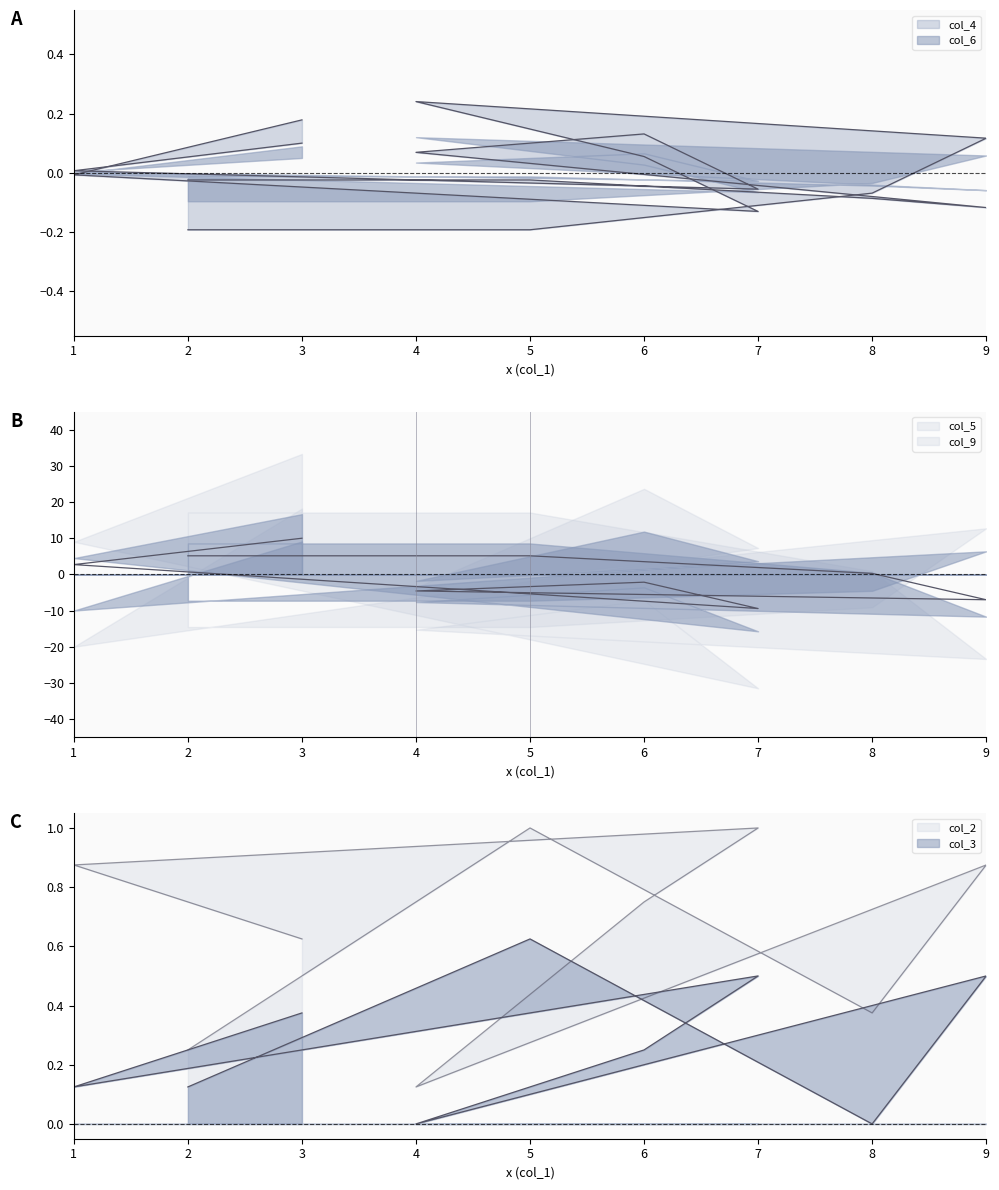

How many lines are shown in the chart?

3